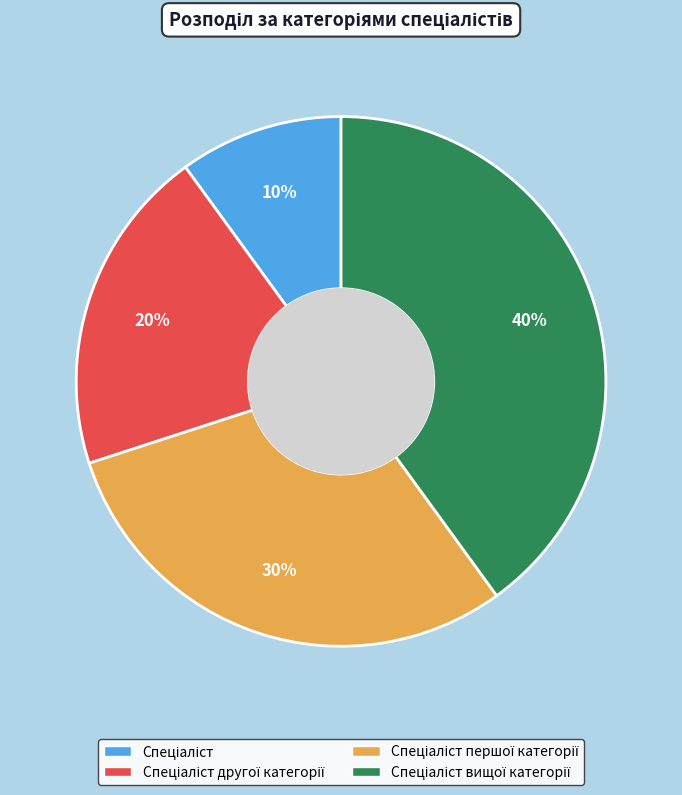

Is there any slice that represents more than half of the pie?

No